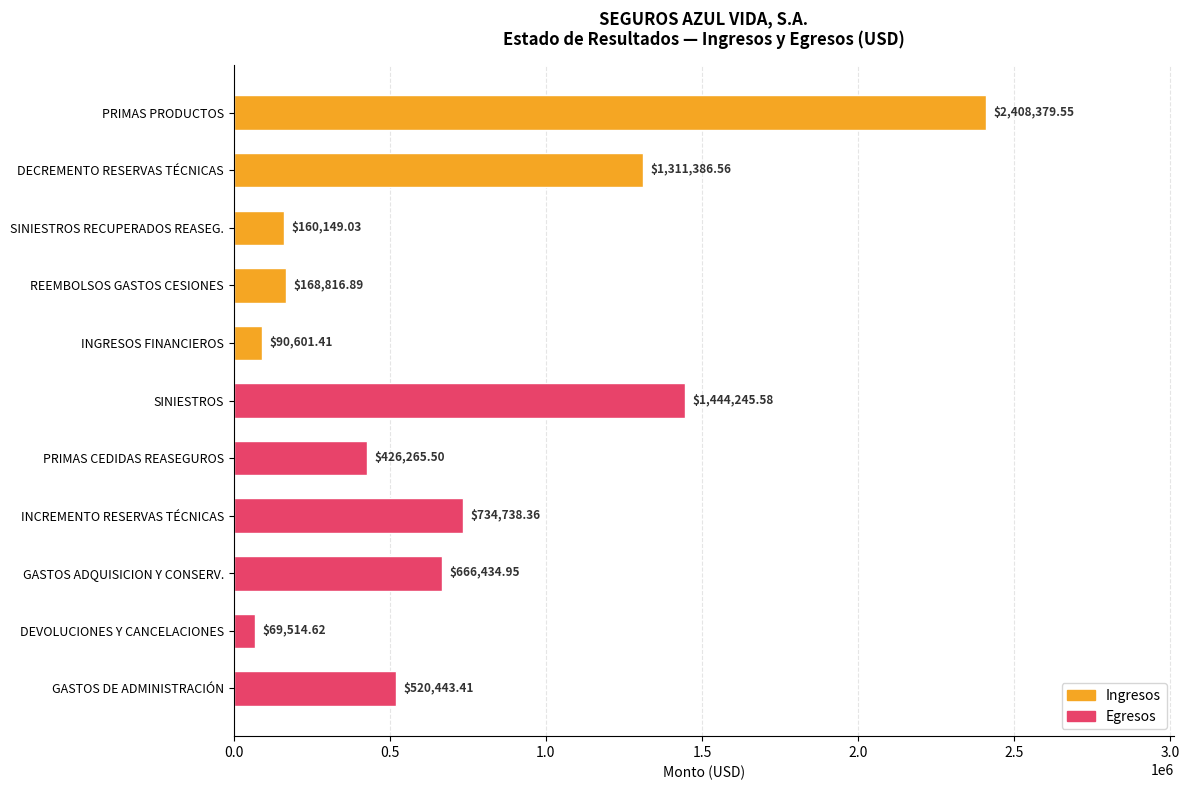

List the labels in order of value, largest first.

PRIMAS PRODUCTOS, SINIESTROS, DECREMENTO RESERVAS TÉCNICAS, INCREMENTO RESERVAS TÉCNICAS, GASTOS ADQUISICION Y CONSERV., GASTOS DE ADMINISTRACIÓN, PRIMAS CEDIDAS REASEGUROS, REEMBOLSOS GASTOS CESIONES, SINIESTROS RECUPERADOS REASEG., INGRESOS FINANCIEROS, DEVOLUCIONES Y CANCELACIONES